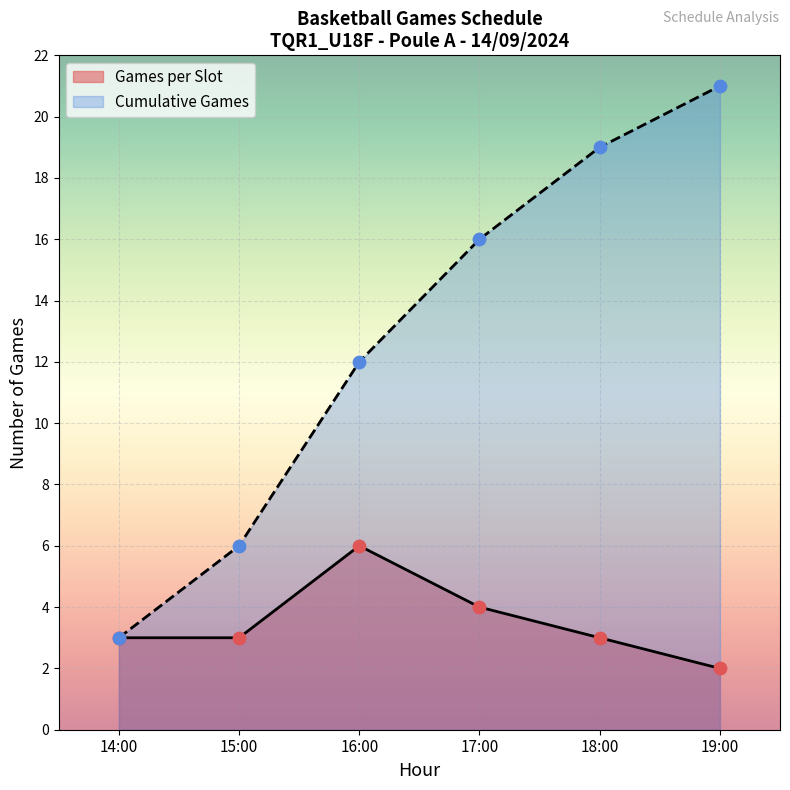

What is the total value across all series at 17:00?

20